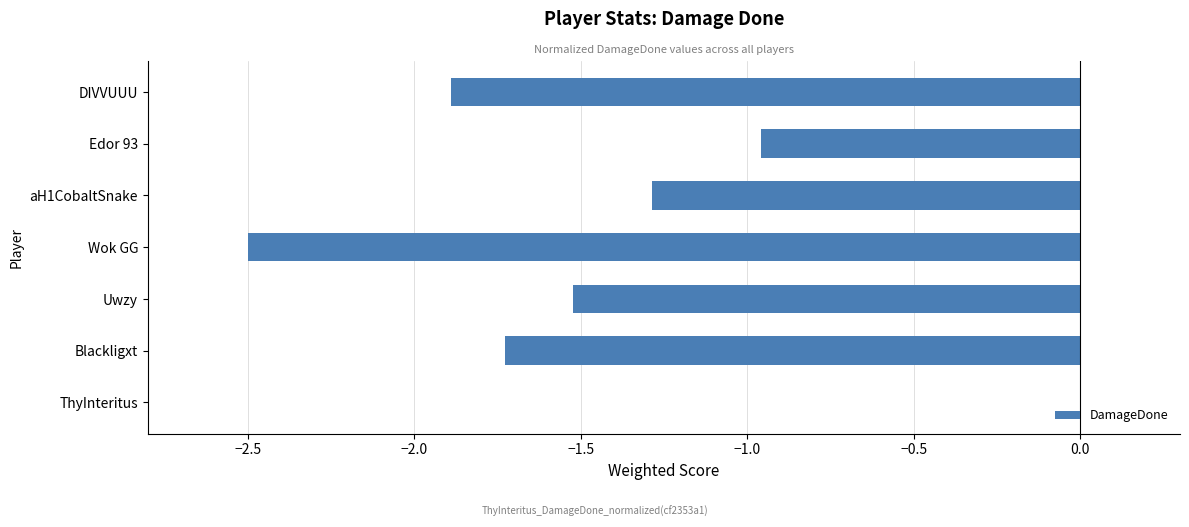

Which category has the highest value across all series?

ThyInteritus